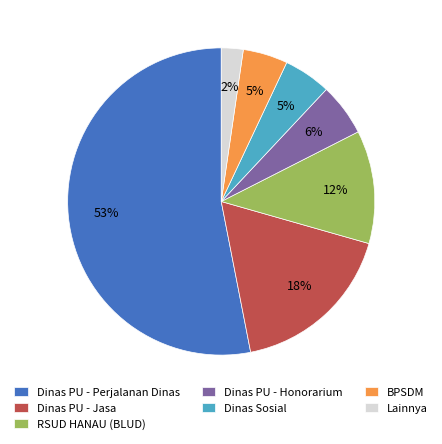

How many slices are in this pie chart?

7